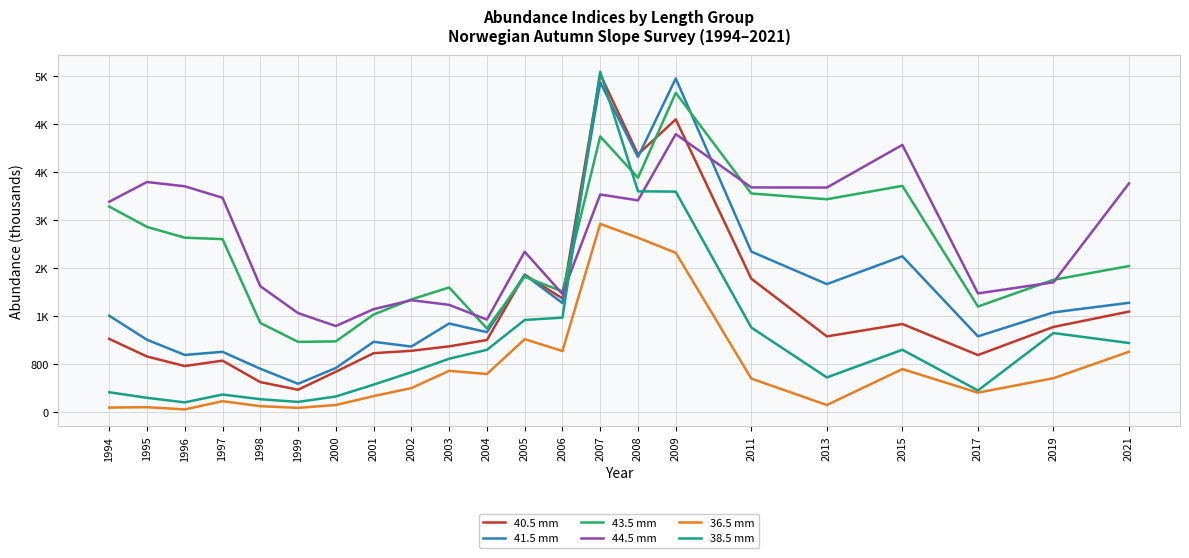

Reading left to right, transcribe all the data shown in this chart.

40.5 mm: 1994=1225	1995=931	1996=772	1997=862	1998=504	1999=377	2000=677	2001=986	2002=1026	2003=1100	2004=1206	2005=2295	2006=1900	2007=5639	2008=4300	2009=4885	2011=2228	2013=1266	2015=1473	2017=955	2019=1424	2021=1680
41.5 mm: 1994=1611	1995=1210	1996=957	1997=1009	1998=727	1999=476	2000=739	2001=1176	2002=1097	2003=1481	2004=1337	2005=2293	2006=1823	2007=5502	2008=4257	2009=5567	2011=2680	2013=2138	2015=2602	2017=1267	2019=1667	2021=1826
43.5 mm: 1994=3431	1995=3092	1996=2912	1997=2888	1998=1491	1999=1175	2000=1183	2001=1630	2002=1883	2003=2082	2004=1398	2005=2262	2006=2015	2007=4600	2008=3911	2009=5327	2011=3649	2013=3553	2015=3776	2017=1764	2019=2210	2021=2439
44.5 mm: 1994=3511	1995=3840	1996=3769	1997=3578	1998=2103	1999=1655	2000=1439	2001=1720	2002=1870	2003=1792	2004=1546	2005=2677	2006=1974	2007=3632	2008=3534	2009=4639	2011=3750	2013=3748	2015=4459	2017=1983	2019=2168	2021=3818
36.5 mm: 1994=80	1995=86	1996=49	1997=186	1998=103	1999=75	2000=122	2001=270	2002=404	2003=692	2004=639	2005=1220	2006=1022	2007=3142	2008=2911	2009=2660	2011=563	2013=122	2015=721	2017=328	2019=569	2021=1010
38.5 mm: 1994=335	1995=242	1996=166	1997=297	1998=219	1999=174	2000=264	2001=462	2002=669	2003=894	2004=1042	2005=1540	2006=1579	2007=5679	2008=3685	2009=3680	2011=1414	2013=582	2015=1043	2017=365	2019=1322	2021=1156